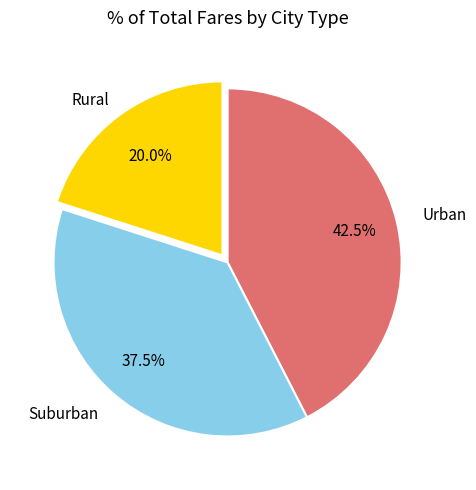

To the nearest percent, what is the average slice percentage?

33%